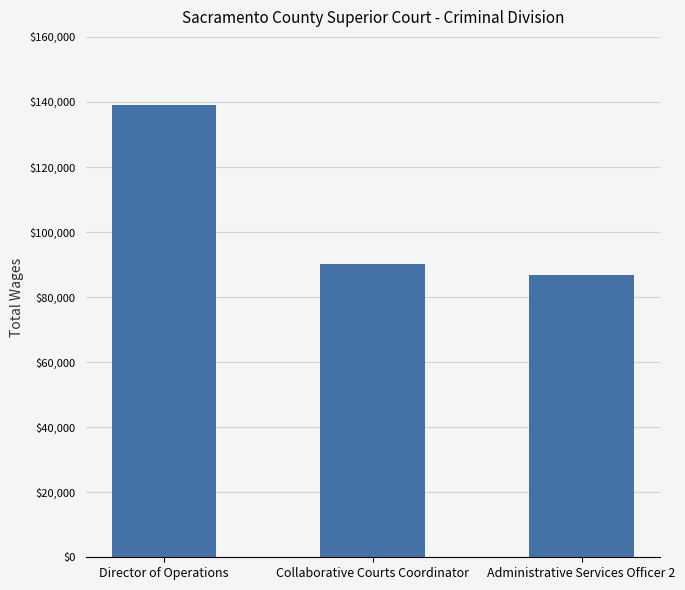

What is the label of the 1st bar from the left?

Director of Operations